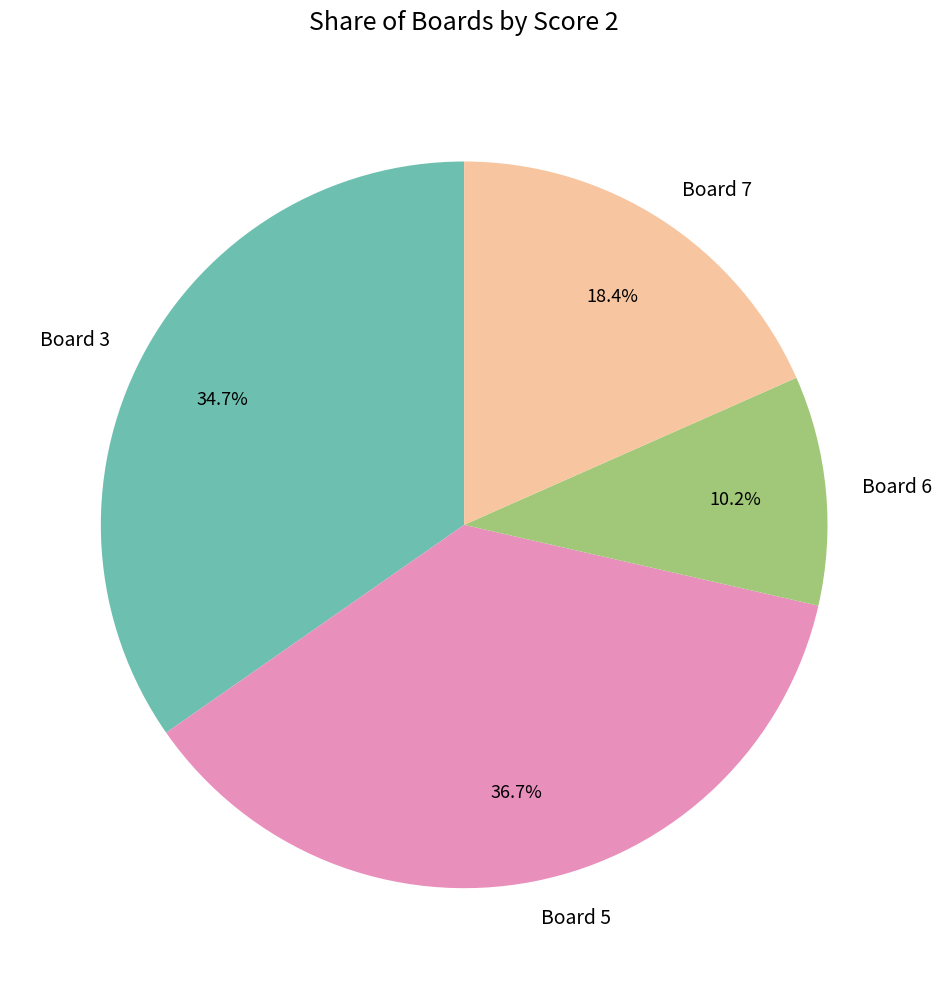

How many slices are in this pie chart?

4